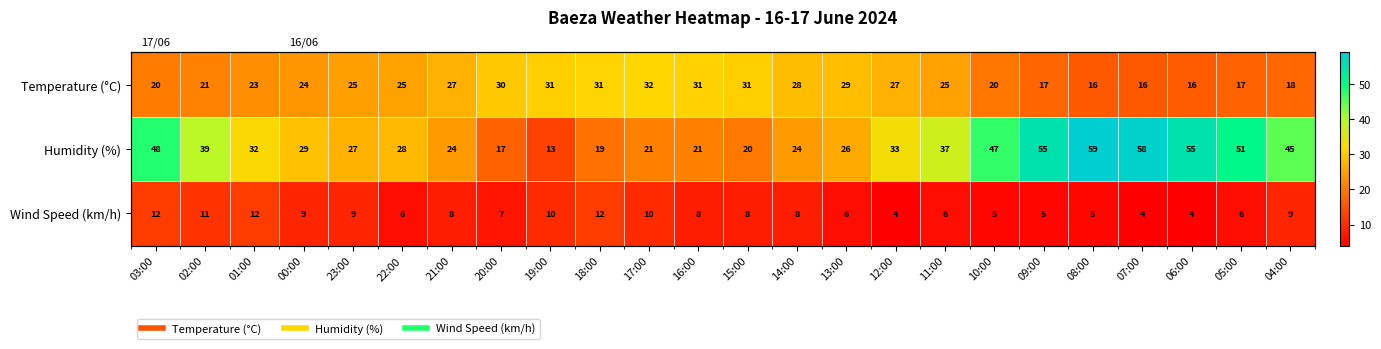

Count the number of categories in the chart.

24